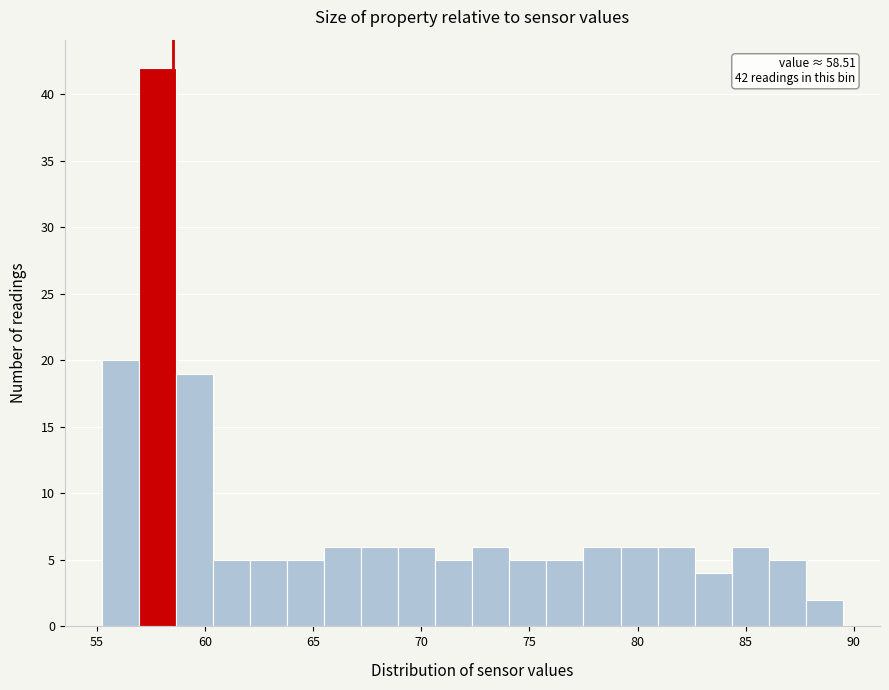

Read against the x-axis, roughly where is the centre of the tallest bar?

58.0